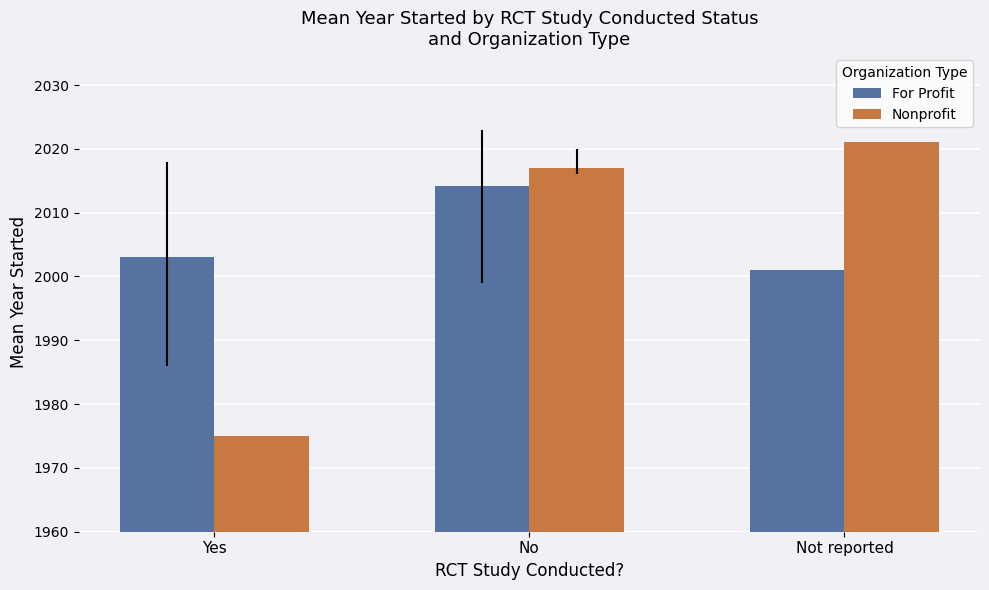

What is the maximum value shown in the chart?

2021.0